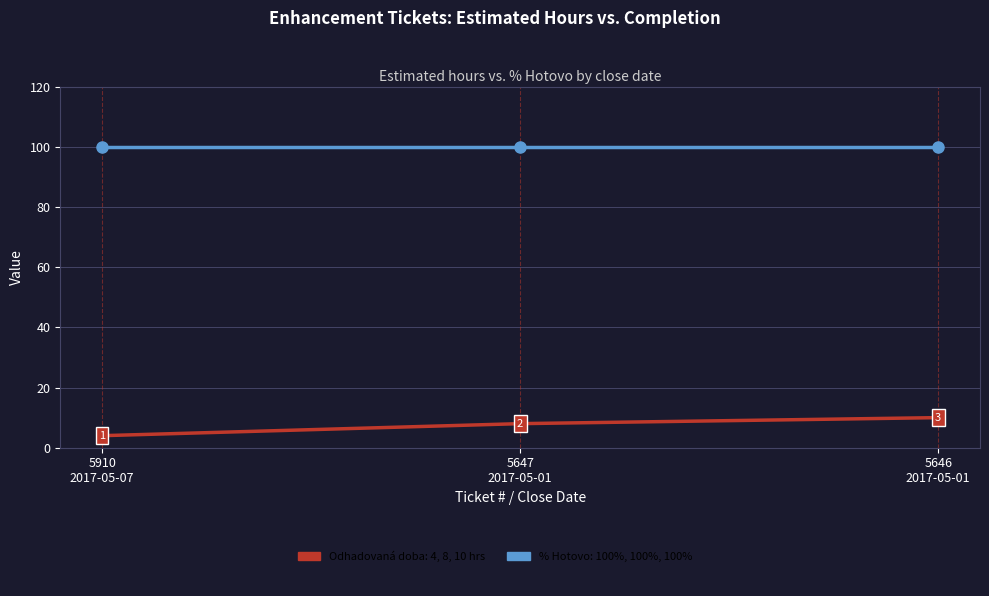

What is the smallest value displayed?

4